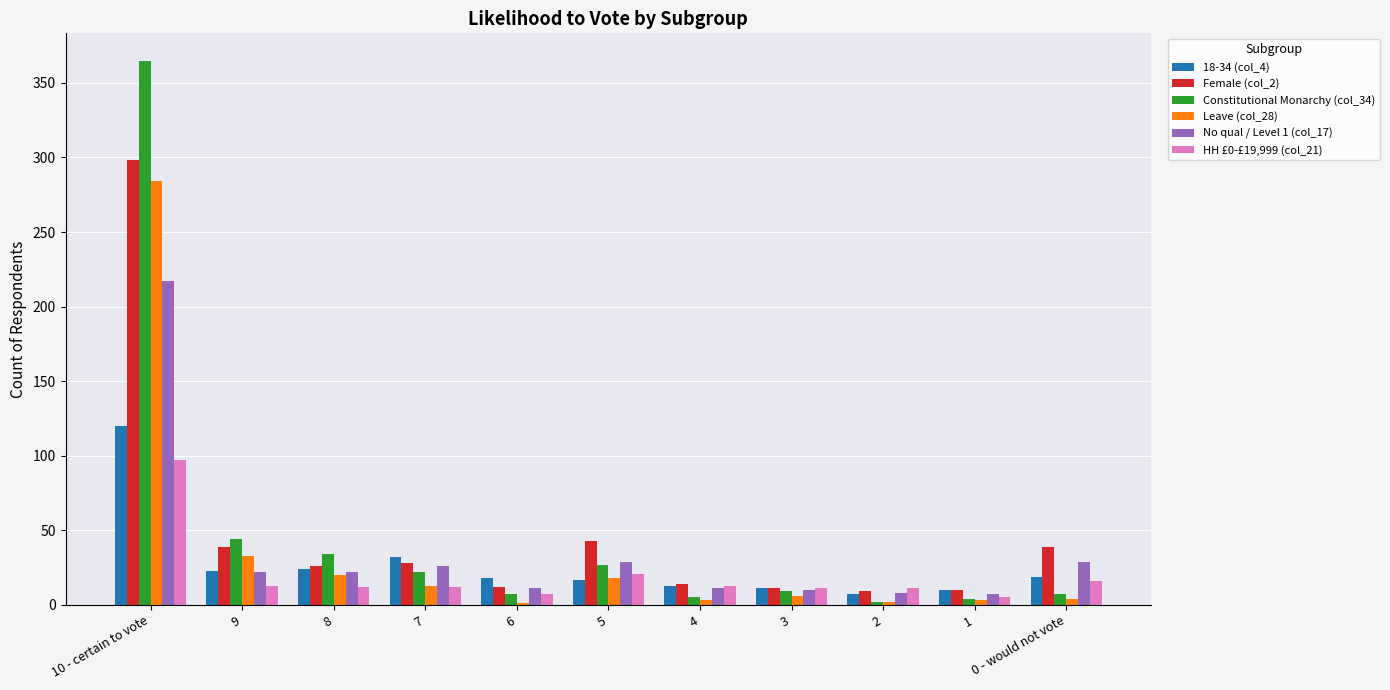

At which label is HH £0-£19,999 (col_21) closest to 51?

5